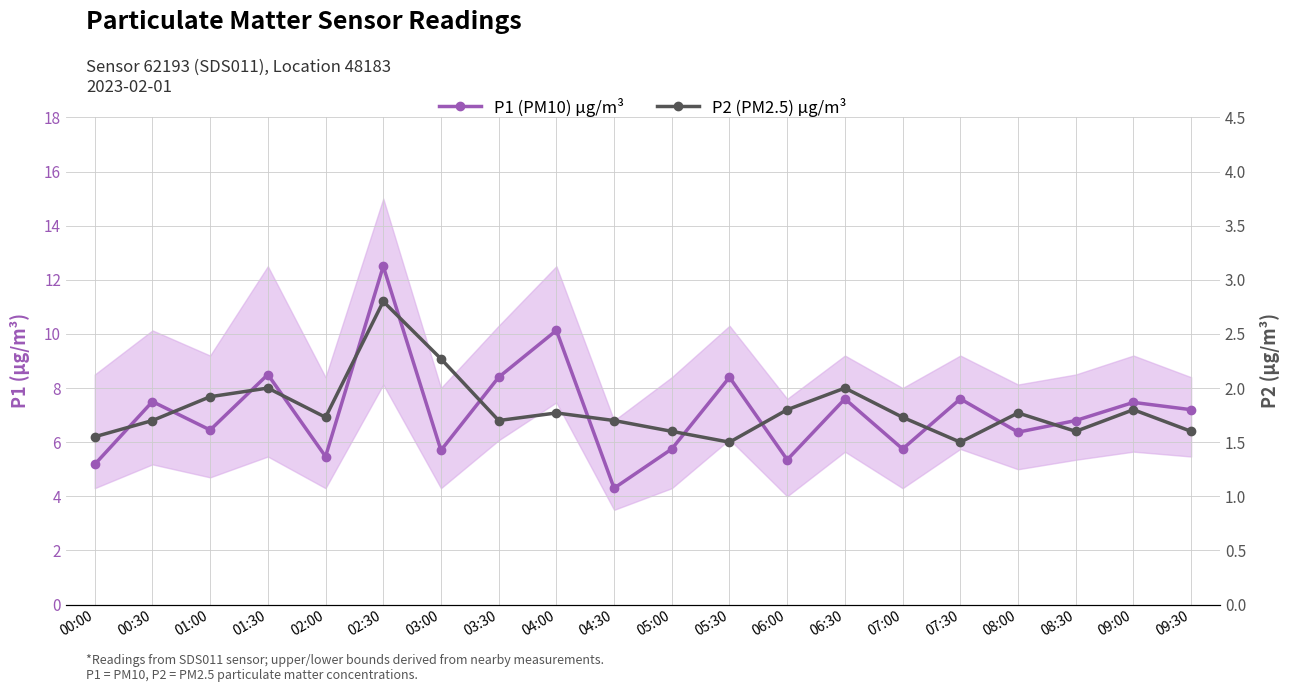

What is the difference between the maximum and second lowest values in the P1 (PM10) µg/m³ series?

7.3